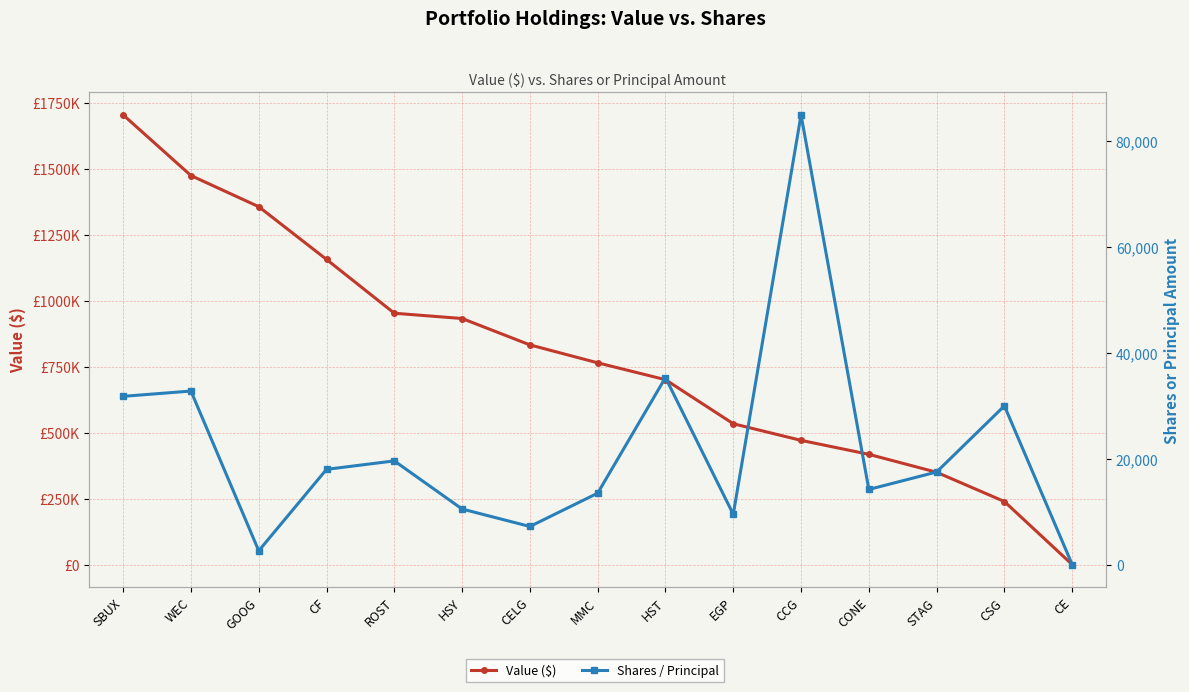

List the labels in order of Shares / Principal value, smallest first.

CE, GOOG, CELG, EGP, HSY, MMC, CONE, STAG, CF, ROST, CSG, SBUX, WEC, HST, CCG